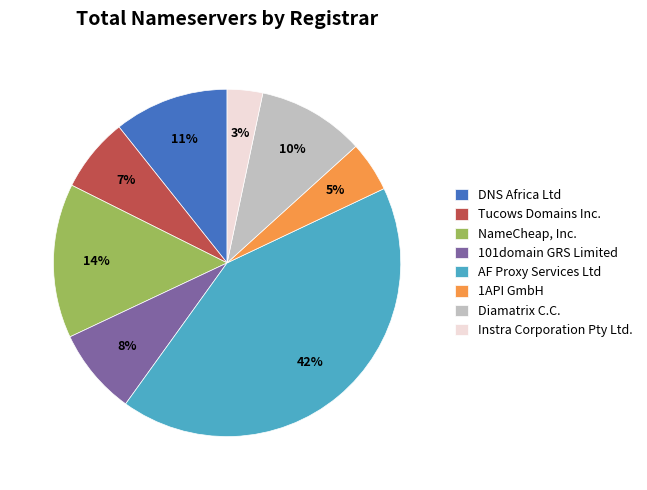

Rank the categories by value from highest to lowest.

AF Proxy Services Ltd, NameCheap, Inc., DNS Africa Ltd, Diamatrix C.C., 101domain GRS Limited, Tucows Domains Inc., 1API GmbH, Instra Corporation Pty Ltd.